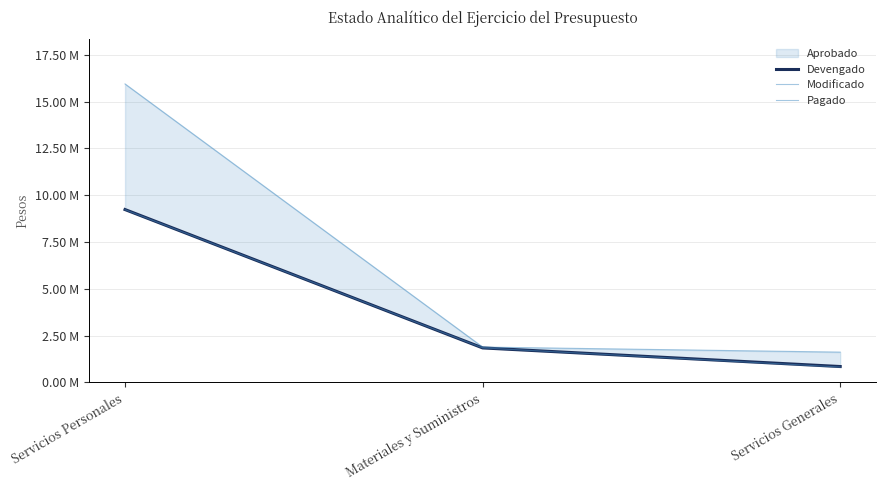

Reading right to left, what are all the values shown in this chart?

Devengado: 851115	1845184	9232975
Modificado: 1620000	1890000	15940000
Pagado: 825284	1845184	9226535